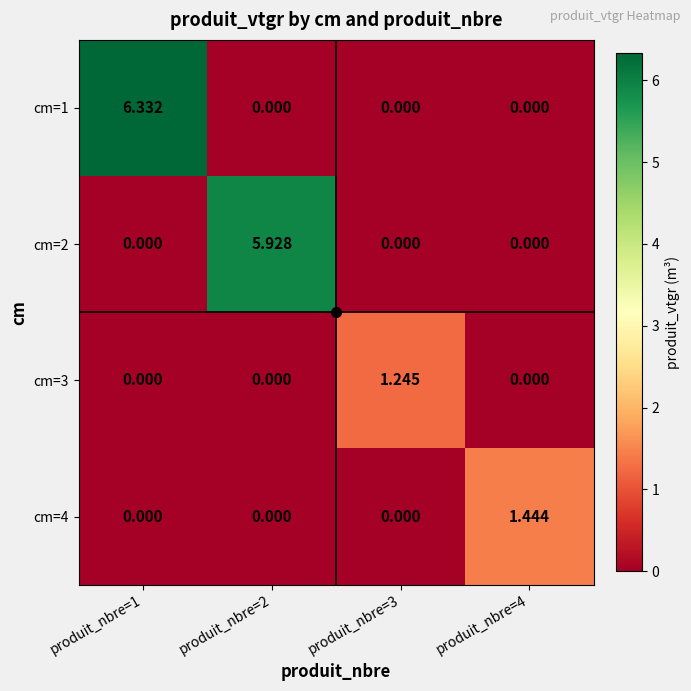

How many data points does each series have?

4